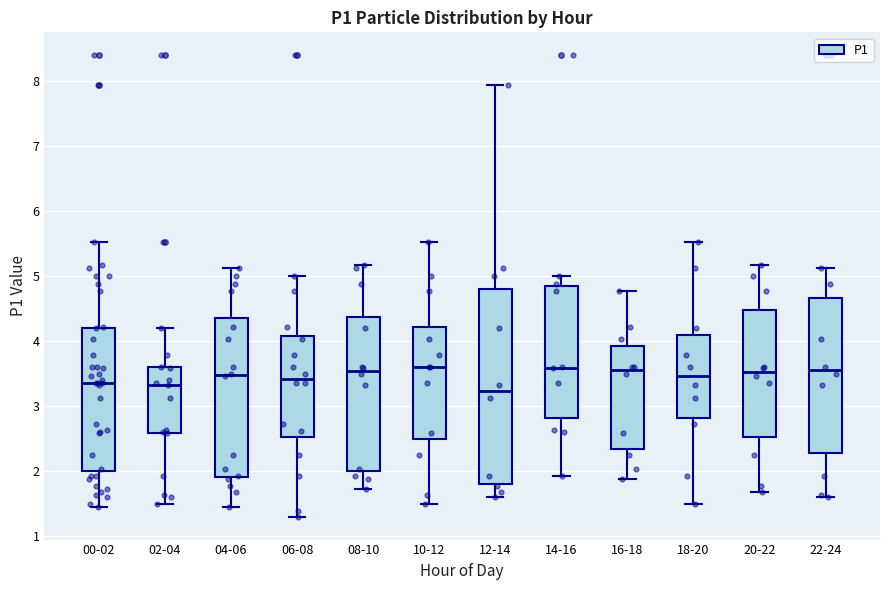

Comparing the boxes themselves (not the whiskers), which one is the tallest?

12-14